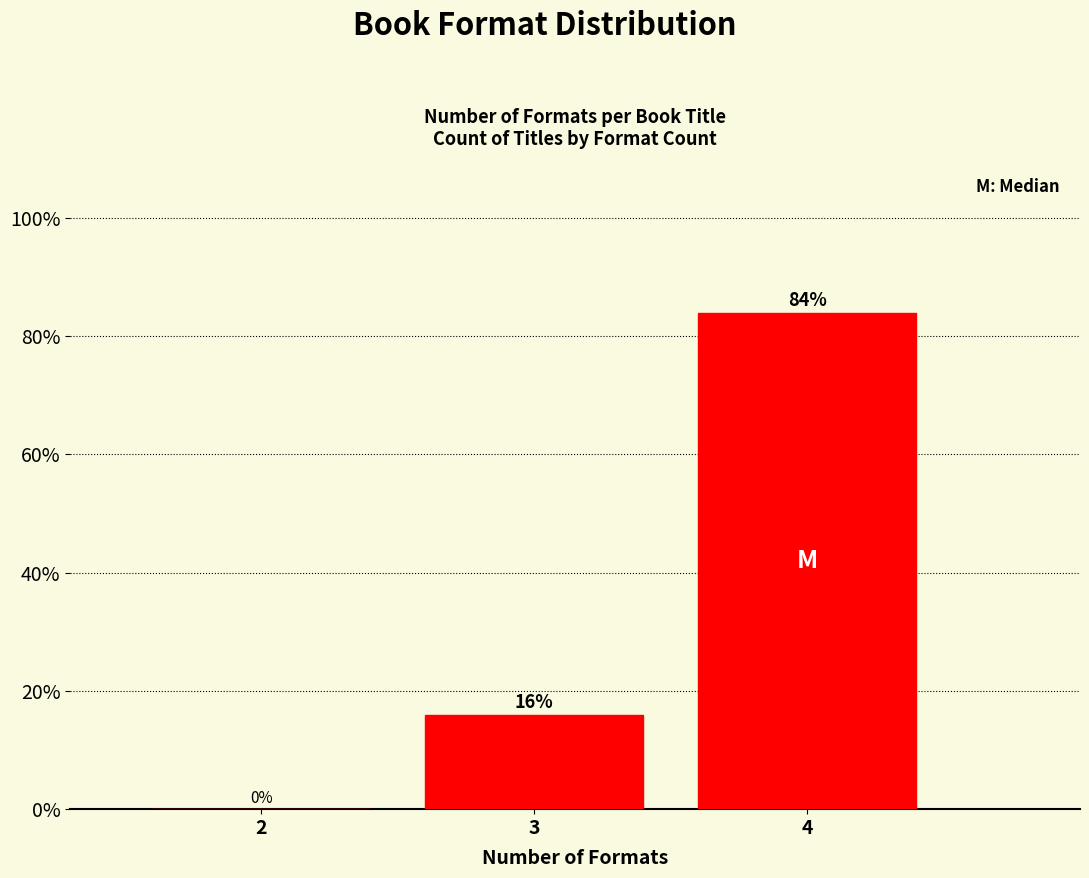

Reading left to right, extract all data points from this chart.

2=0	3=16	4=84